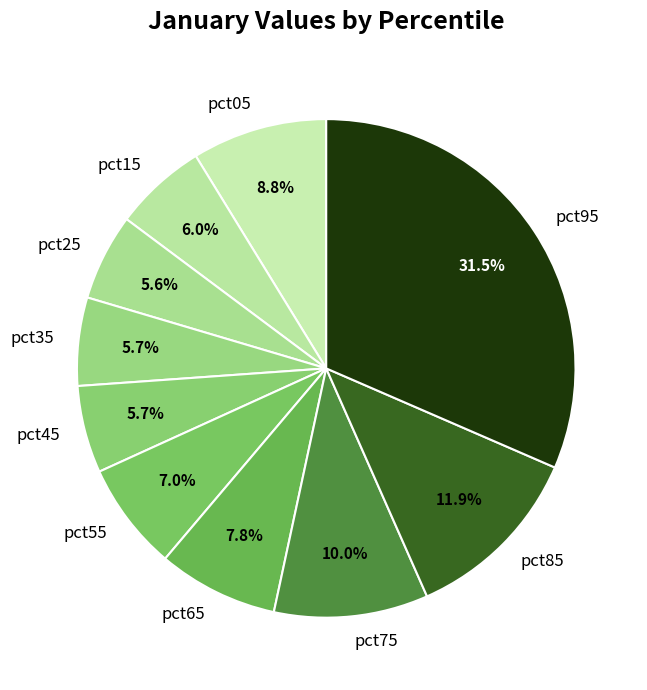

Does pct55 represent more than half of the total?

No